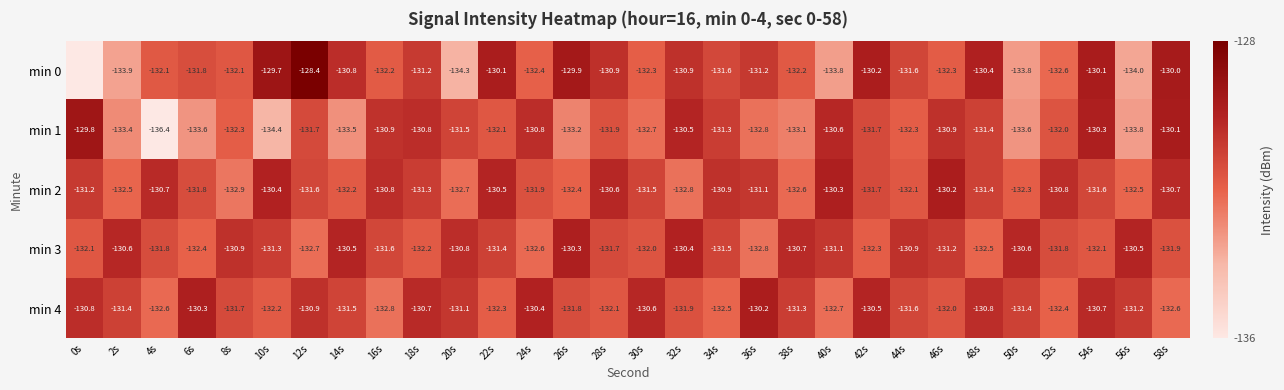

What is the minimum value shown in the chart?

-220.6